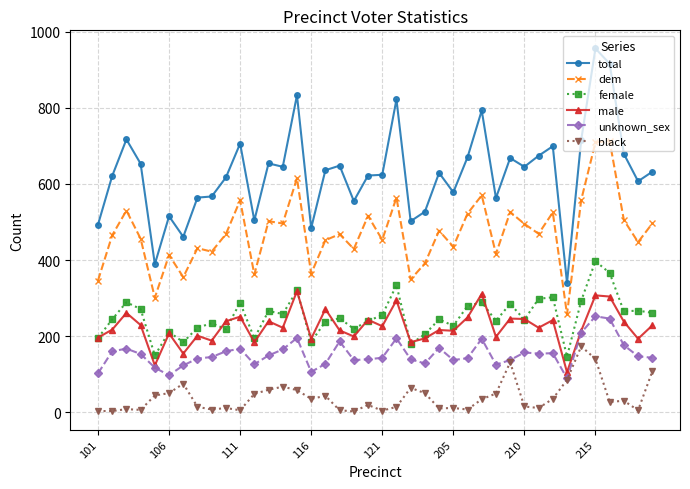

Rank the series by their maximum value, from highest to lowest.

total, dem, female, male, unknown_sex, black